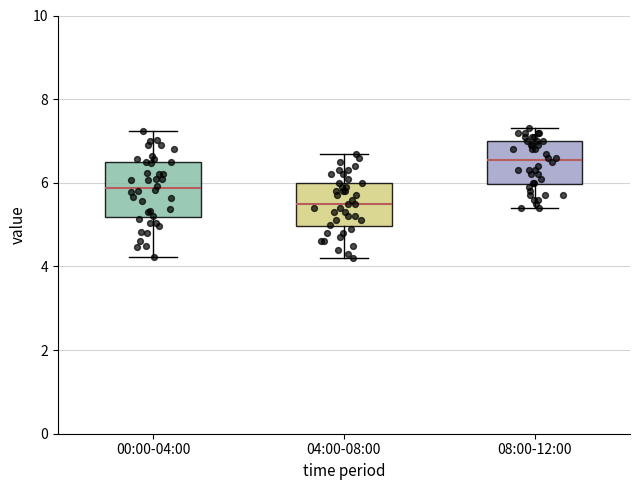

Reading left to right, read every box against the y-axis: the position of its median line, the range the box covers, and the ends of its whiskers. The values are not printed on the chart, so give them approximately, as read against the axis.

00:00-04:00: median 5.8, box 5.2 to 6.6, whiskers 4.2 to 7.2
04:00-08:00: median 5.6, box 5.0 to 6.0, whiskers 4.2 to 6.8
08:00-12:00: median 6.6, box 6.0 to 7.0, whiskers 5.4 to 7.4